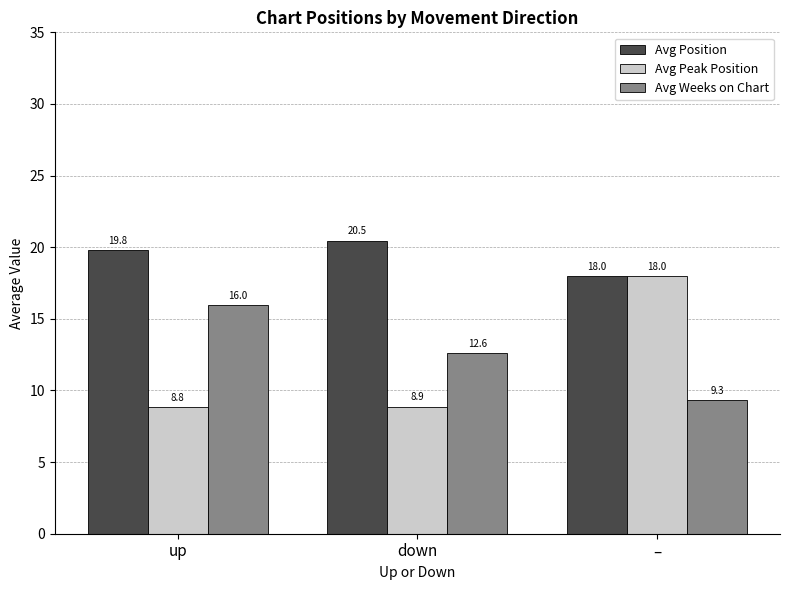

Is the value of Avg Position at up greater than the value of Avg Weeks on Chart at –?

Yes